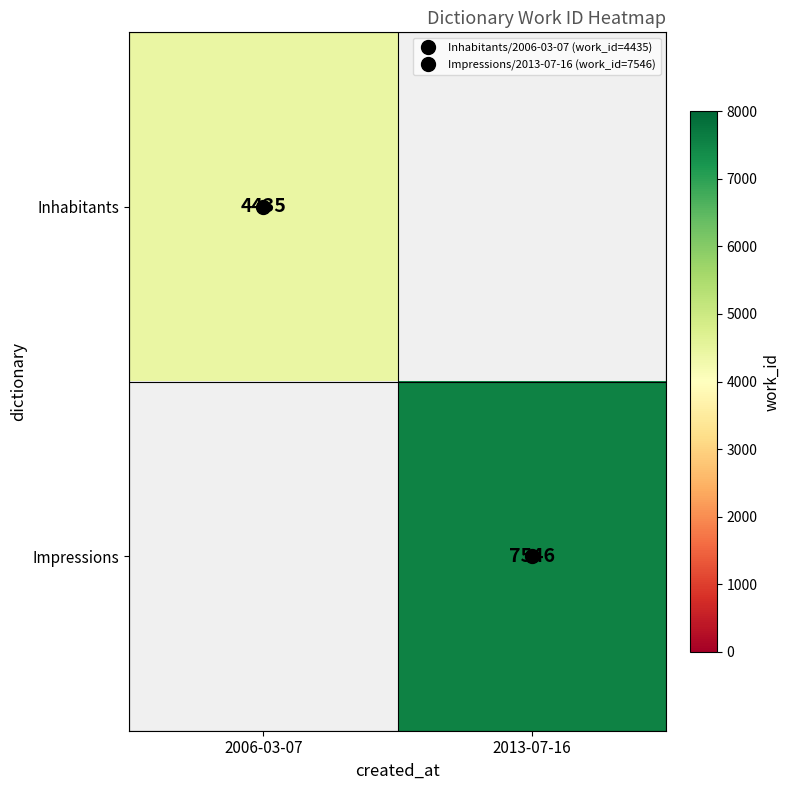

What is the difference between the Impressions values at 2013-07-16 and 2006-03-07?

7546